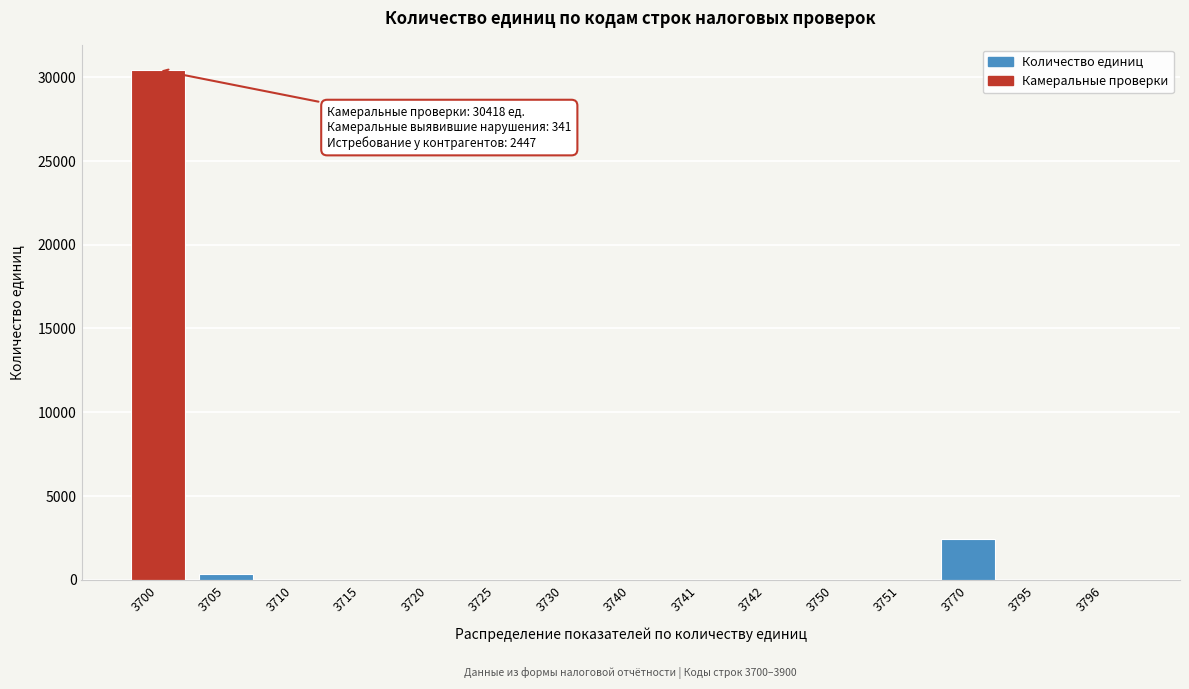

At which category does the chart reach its peak across all series?

3700